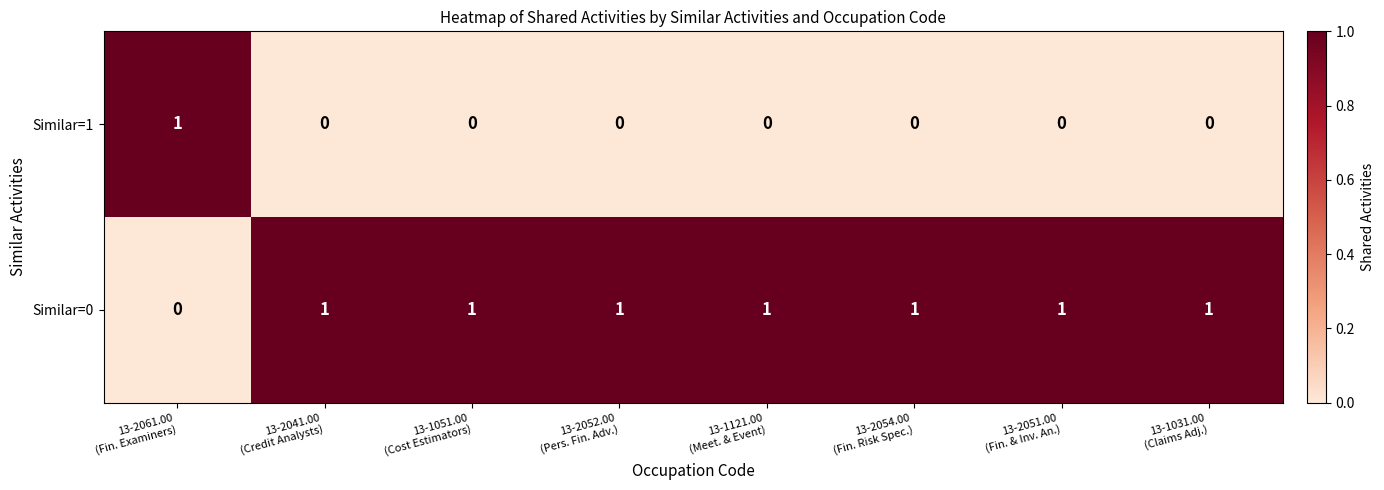

Which series has the largest total across all categories?

Similar=0